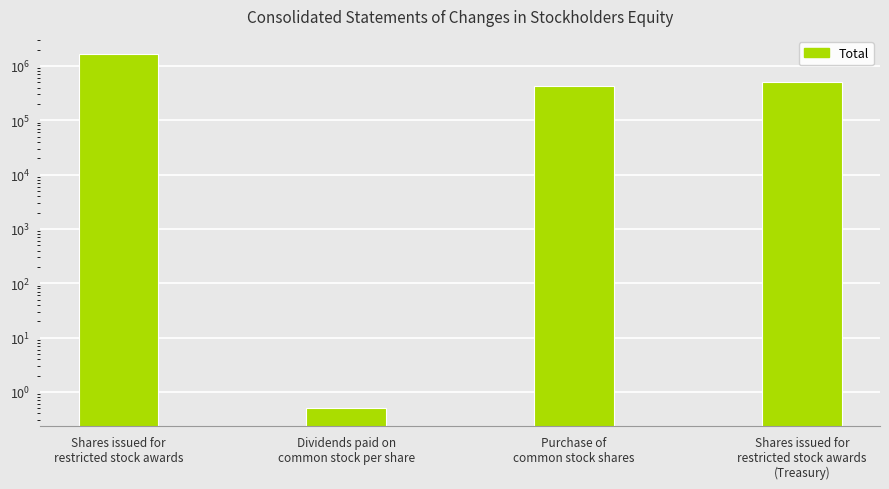

Which label corresponds to the largest value in the chart?

Shares issued for
restricted stock awards